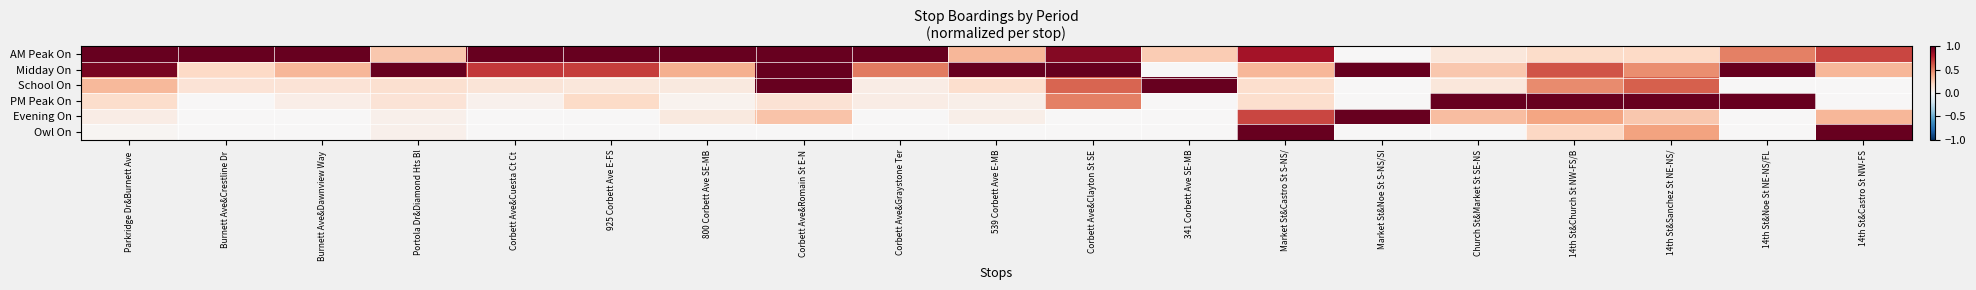

Reading left to right, list all the values displayed in this chart.

AM Peak On: Parkridge Dr&Burnett Ave =1.0	Burnett Ave&Crestline Dr =1.0	Burnett Ave&Dawnview Way =1.0	Portola Dr&Diamond Hts Bl=0.3	Corbett Ave&Cuesta Ct Ct =1.0	925 Corbett Ave E-FS=1.0	800 Corbett Ave SE-MB=1.0	Corbett Ave&Romain St E-N=1.0	Corbett Ave&Graystone Ter=1.0	539 Corbett Ave E-MB=0.3	Corbett Ave&Clayton St SE=0.9	341 Corbett Ave SE-MB=0.2	Market St&Castro St S-NS/=0.8	Market St&Noe St S-NS/SI=0.0	Church St&Market St SE-NS=0.1	14th St&Church St NW-FS/B=0.2	14th St&Sanchez St NE-NS/=0.2	14th St&Noe St NE-NS/FL=0.5	14th St&Castro St NW-FS=0.7
Midday On: Parkridge Dr&Burnett Ave =0.9	Burnett Ave&Crestline Dr =0.2	Burnett Ave&Dawnview Way =0.3	Portola Dr&Diamond Hts Bl=1.0	Corbett Ave&Cuesta Ct Ct =0.7	925 Corbett Ave E-FS=0.7	800 Corbett Ave SE-MB=0.4	Corbett Ave&Romain St E-N=1.0	Corbett Ave&Graystone Ter=0.5	539 Corbett Ave E-MB=1.0	Corbett Ave&Clayton St SE=1.0	341 Corbett Ave SE-MB=0.0	Market St&Castro St S-NS/=0.3	Market St&Noe St S-NS/SI=1.0	Church St&Market St SE-NS=0.3	14th St&Church St NW-FS/B=0.6	14th St&Sanchez St NE-NS/=0.5	14th St&Noe St NE-NS/FL=1.0	14th St&Castro St NW-FS=0.3
School On: Parkridge Dr&Burnett Ave =0.3	Burnett Ave&Crestline Dr =0.1	Burnett Ave&Dawnview Way =0.1	Portola Dr&Diamond Hts Bl=0.2	Corbett Ave&Cuesta Ct Ct =0.1	925 Corbett Ave E-FS=0.1	800 Corbett Ave SE-MB=0.1	Corbett Ave&Romain St E-N=1.0	Corbett Ave&Graystone Ter=0.1	539 Corbett Ave E-MB=0.2	Corbett Ave&Clayton St SE=0.6	341 Corbett Ave SE-MB=1.0	Market St&Castro St S-NS/=0.2	Market St&Noe St S-NS/SI=0.0	Church St&Market St SE-NS=0.1	14th St&Church St NW-FS/B=0.5	14th St&Sanchez St NE-NS/=0.6	14th St&Noe St NE-NS/FL=0.0	14th St&Castro St NW-FS=0.0
PM Peak On: Parkridge Dr&Burnett Ave =0.2	Burnett Ave&Crestline Dr =0.0	Burnett Ave&Dawnview Way =0.1	Portola Dr&Diamond Hts Bl=0.1	Corbett Ave&Cuesta Ct Ct =0.0	925 Corbett Ave E-FS=0.2	800 Corbett Ave SE-MB=0.0	Corbett Ave&Romain St E-N=0.1	Corbett Ave&Graystone Ter=0.1	539 Corbett Ave E-MB=0.1	Corbett Ave&Clayton St SE=0.5	341 Corbett Ave SE-MB=0.0	Market St&Castro St S-NS/=0.2	Market St&Noe St S-NS/SI=0.0	Church St&Market St SE-NS=1.0	14th St&Church St NW-FS/B=1.0	14th St&Sanchez St NE-NS/=1.0	14th St&Noe St NE-NS/FL=1.0	14th St&Castro St NW-FS=0.0
Evening On: Parkridge Dr&Burnett Ave =0.1	Burnett Ave&Crestline Dr =0.0	Burnett Ave&Dawnview Way =0.0	Portola Dr&Diamond Hts Bl=0.1	Corbett Ave&Cuesta Ct Ct =0.0	925 Corbett Ave E-FS=0.0	800 Corbett Ave SE-MB=0.1	Corbett Ave&Romain St E-N=0.3	Corbett Ave&Graystone Ter=0.0	539 Corbett Ave E-MB=0.1	Corbett Ave&Clayton St SE=0.0	341 Corbett Ave SE-MB=0.0	Market St&Castro St S-NS/=0.7	Market St&Noe St S-NS/SI=1.0	Church St&Market St SE-NS=0.3	14th St&Church St NW-FS/B=0.4	14th St&Sanchez St NE-NS/=0.3	14th St&Noe St NE-NS/FL=0.0	14th St&Castro St NW-FS=0.3
Owl On: Parkridge Dr&Burnett Ave =0.0	Burnett Ave&Crestline Dr =0.0	Burnett Ave&Dawnview Way =0.0	Portola Dr&Diamond Hts Bl=0.1	Corbett Ave&Cuesta Ct Ct =0.0	925 Corbett Ave E-FS=0.0	800 Corbett Ave SE-MB=0.0	Corbett Ave&Romain St E-N=0.0	Corbett Ave&Graystone Ter=0.0	539 Corbett Ave E-MB=0.0	Corbett Ave&Clayton St SE=0.0	341 Corbett Ave SE-MB=0.0	Market St&Castro St S-NS/=1.0	Market St&Noe St S-NS/SI=0.0	Church St&Market St SE-NS=0.0	14th St&Church St NW-FS/B=0.2	14th St&Sanchez St NE-NS/=0.4	14th St&Noe St NE-NS/FL=0.0	14th St&Castro St NW-FS=1.0